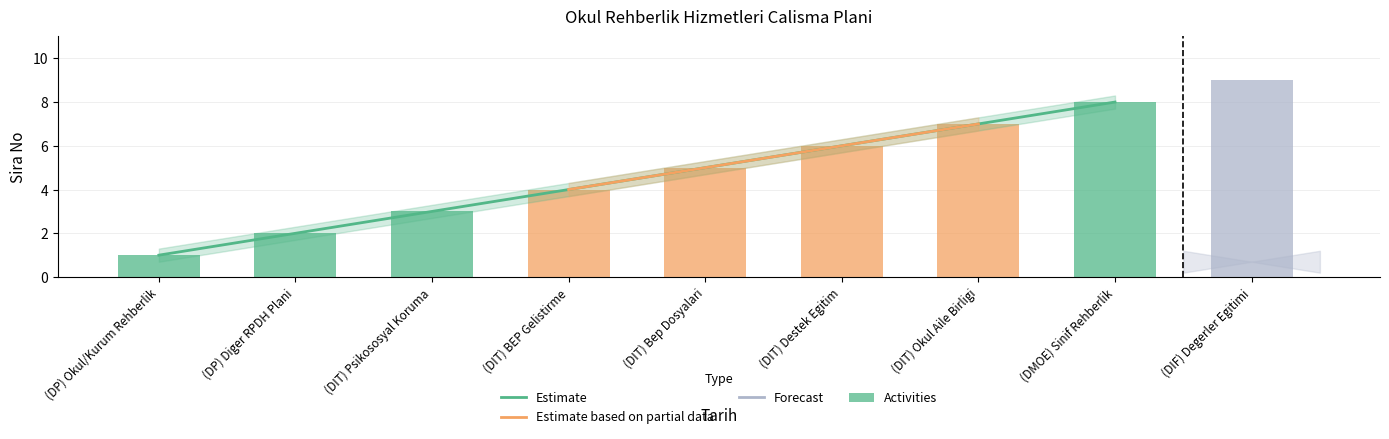

What is the minimum value for Estimate?

1.0